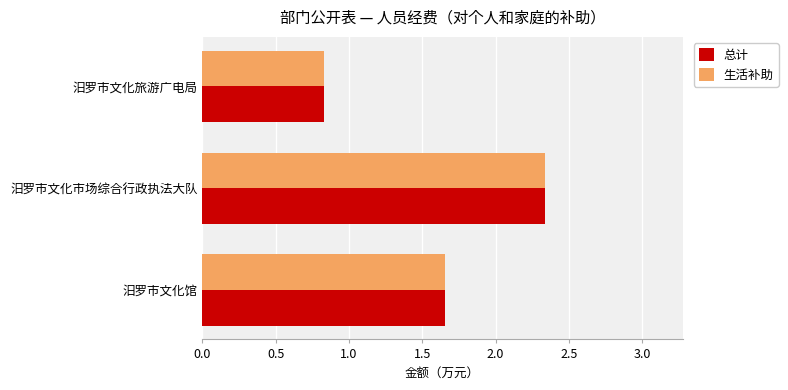

What is the average value of the 生活补助 series?

1.6